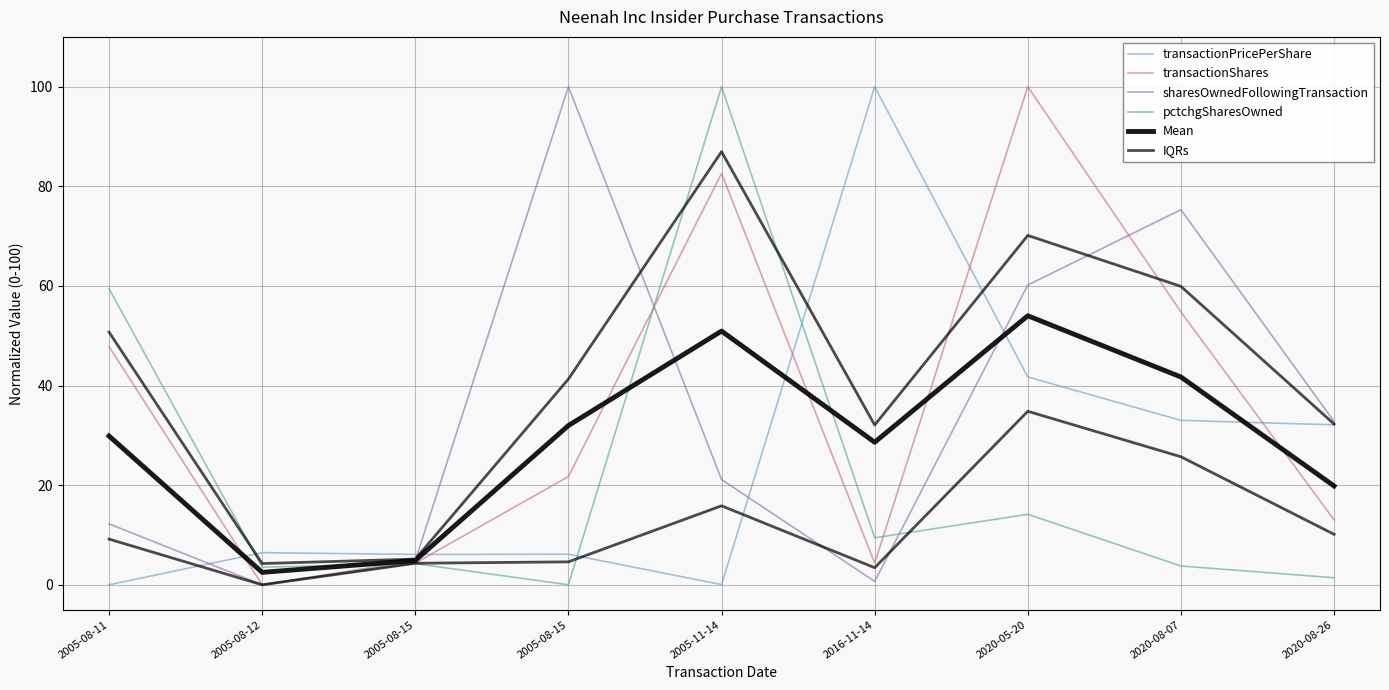

How many data points in sharesOwnedFollowingTransaction are above 21?

5